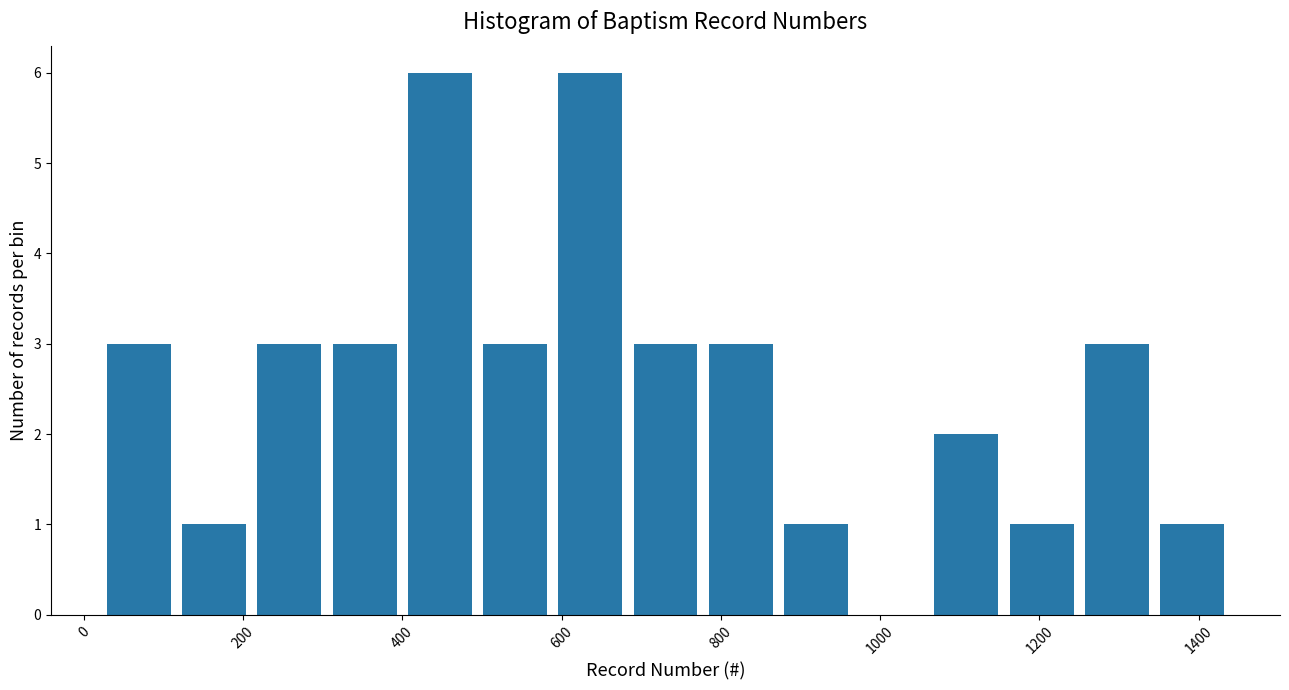

Reading left to right, list every bar in this chart as the range it spans on the x-axis followed by its height. Neither the bar edges nor the heights are printed on the chart, so give them approximately, as read against the axes.

20 to 120: 3
120 to 220: 1
220 to 300: 3
300 to 400: 3
400 to 500: 6
500 to 580: 3
580 to 680: 6
680 to 780: 3
780 to 880: 3
880 to 960: 1
960 to 1060: 0
1060 to 1160: 2
1160 to 1260: 1
1260 to 1340: 3
1340 to 1440: 1